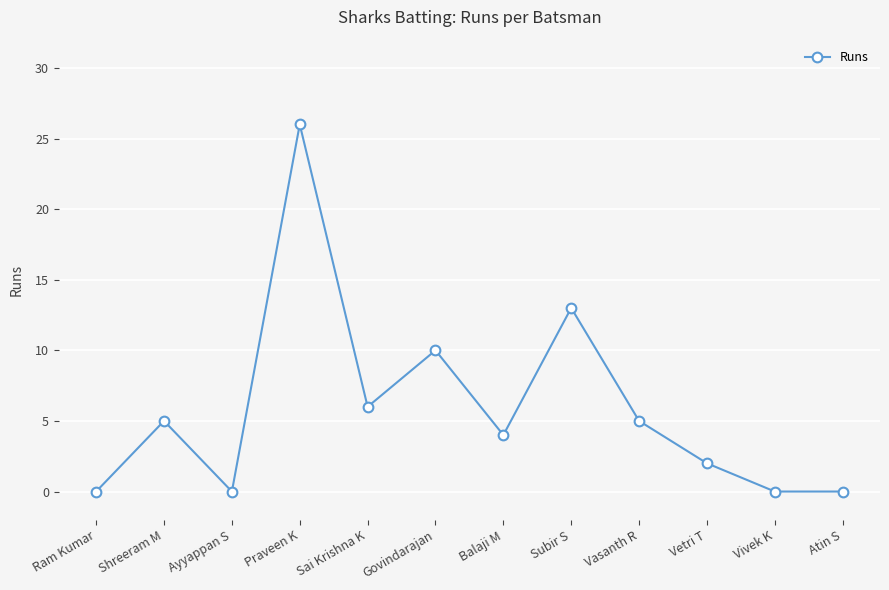

What is the difference between the values at Balaji M and Shreeram M?

1